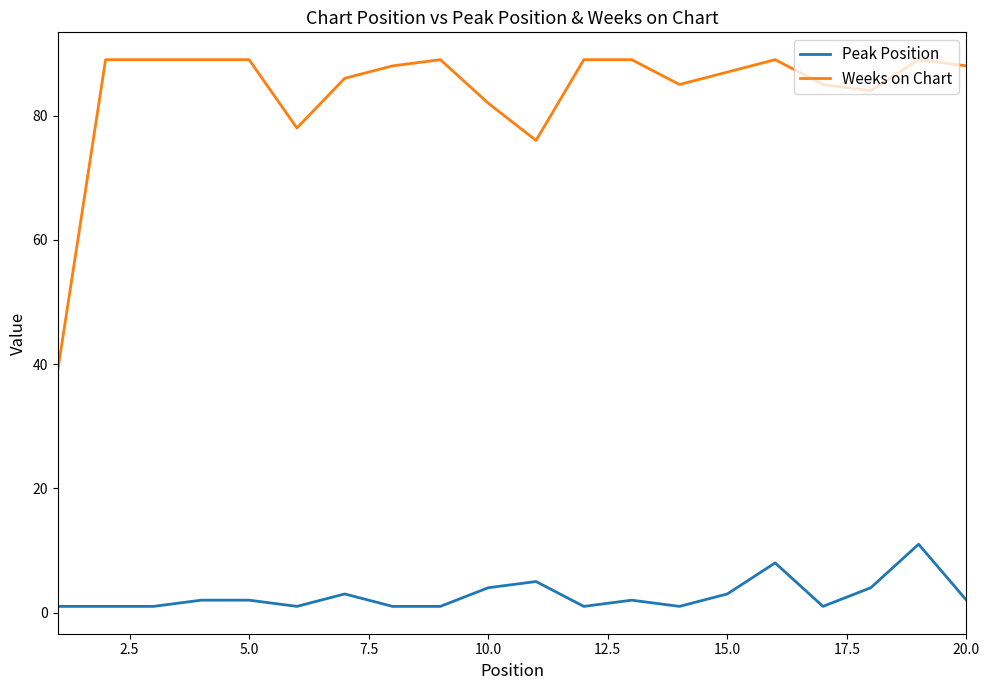

What is the sum of all Peak Position values?

55